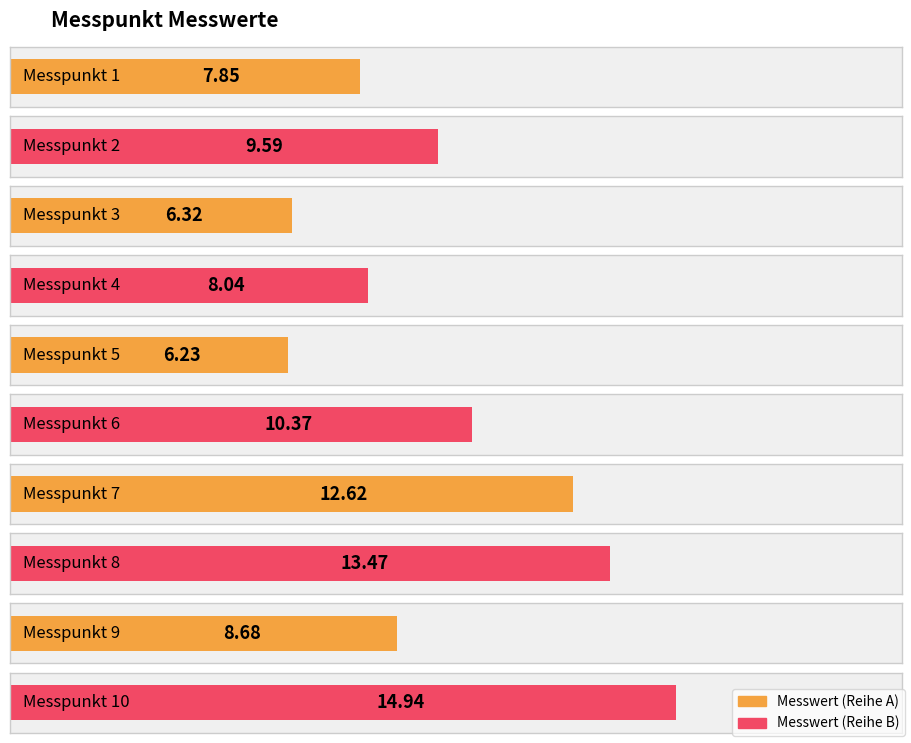

The chart shows a value of 7.9 at 1. True or false?

True